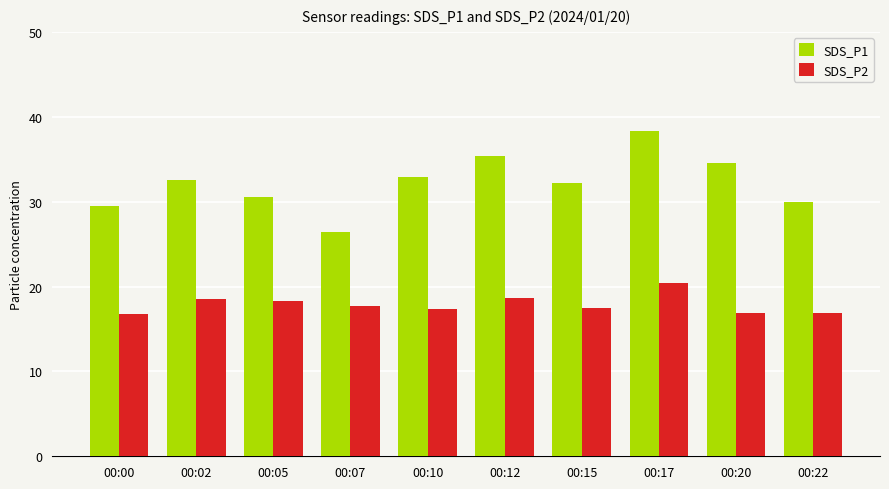

Rank the series by their average value, from lowest to highest.

SDS_P2, SDS_P1